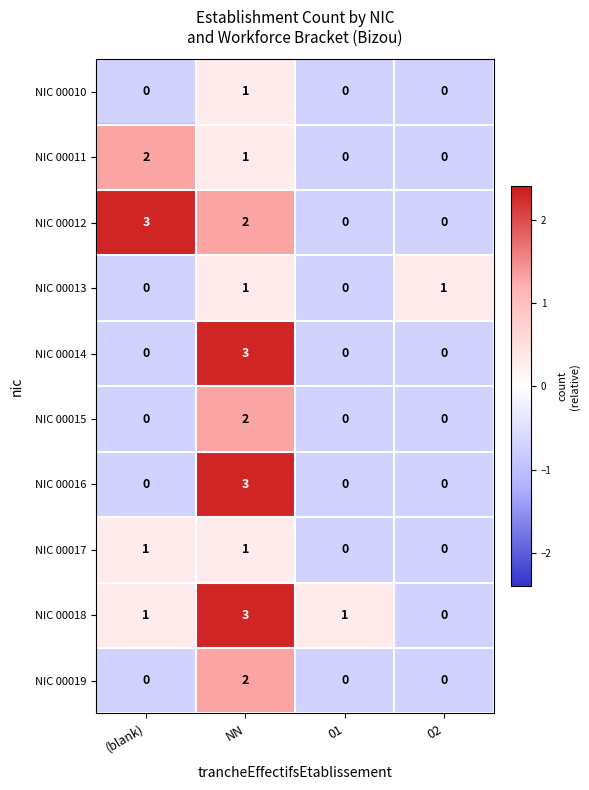

True or false: NIC 00015 has a value of 0 at 02.

True